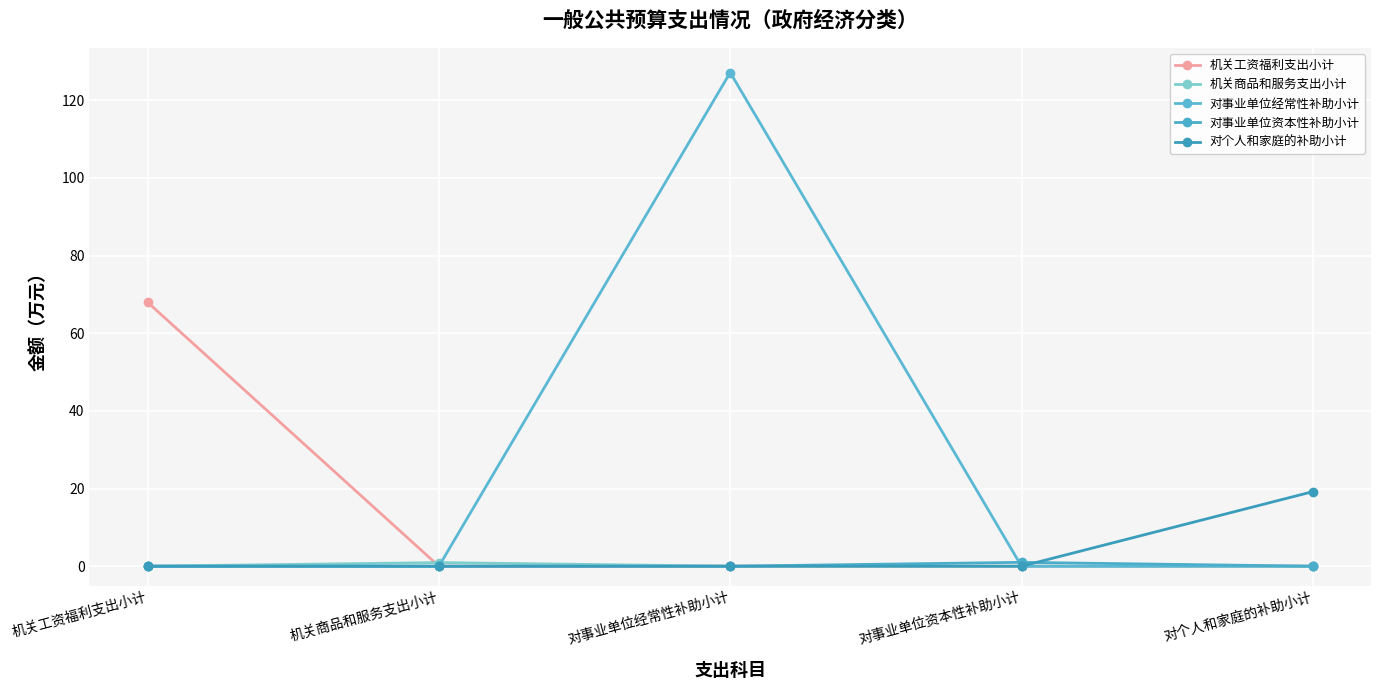

At 对个人和家庭的补助小计, list the series in order from smallest to largest.

机关工资福利支出小计, 机关商品和服务支出小计, 对事业单位经常性补助小计, 对事业单位资本性补助小计, 对个人和家庭的补助小计